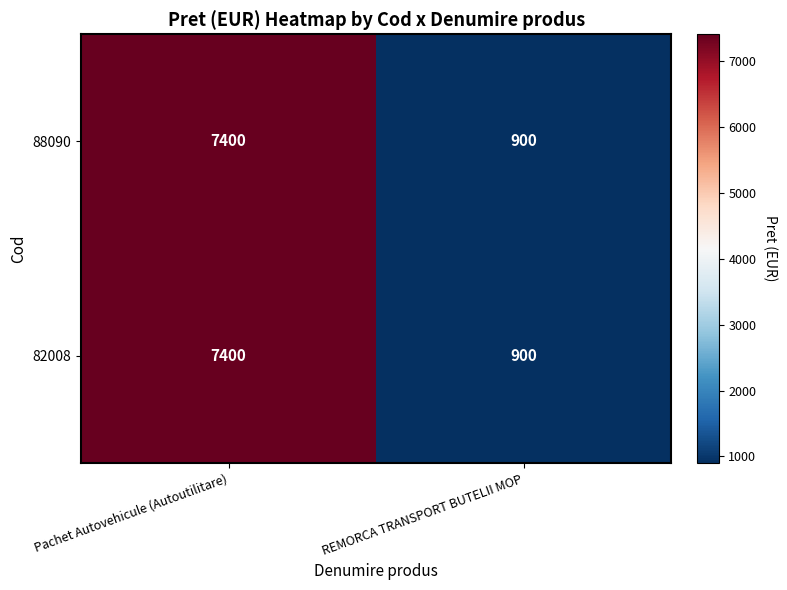

Read the 82008 value at REMORCA TRANSPORT BUTELII MOP.

900